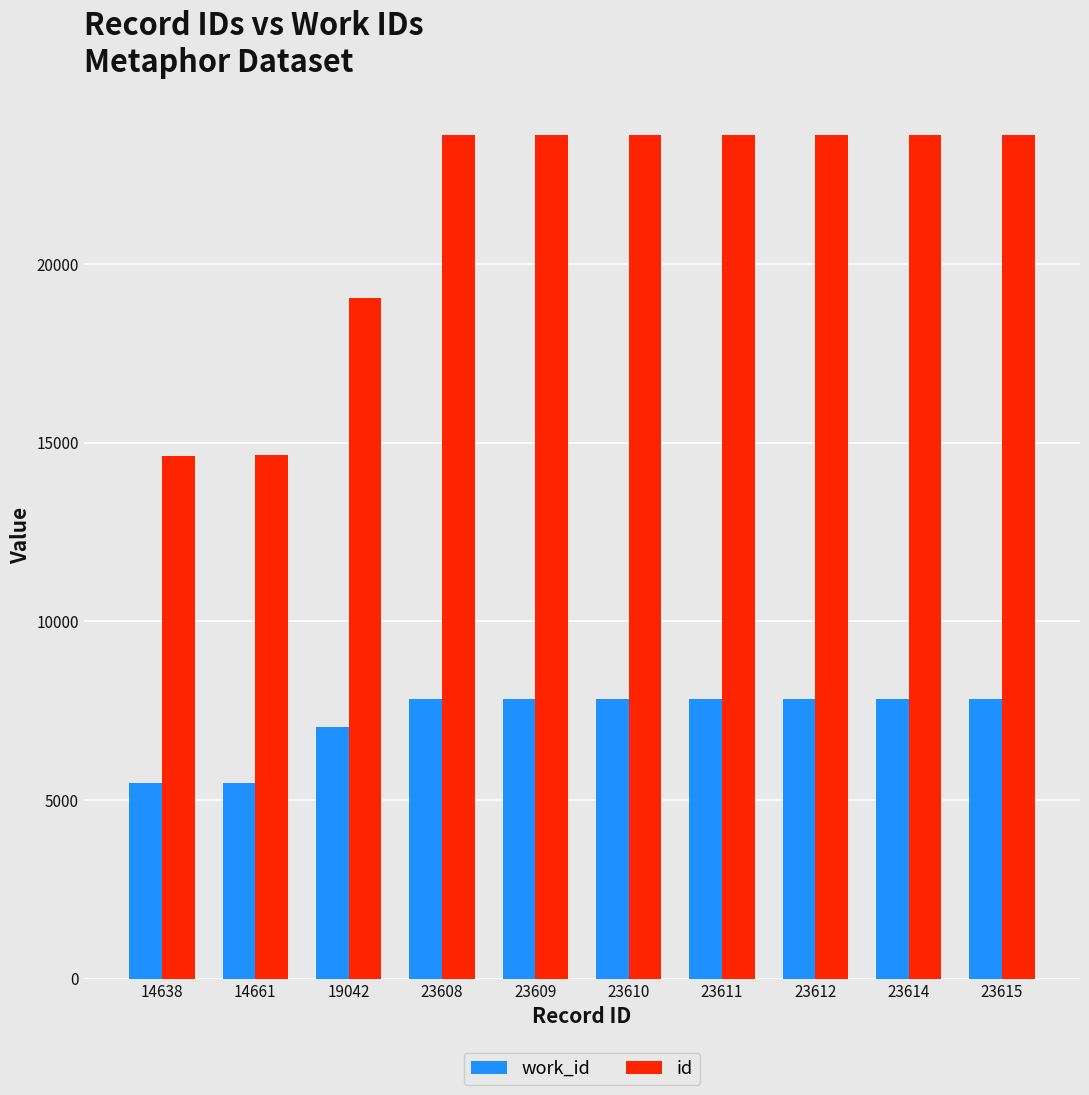

Does the chart contain any negative values?

No